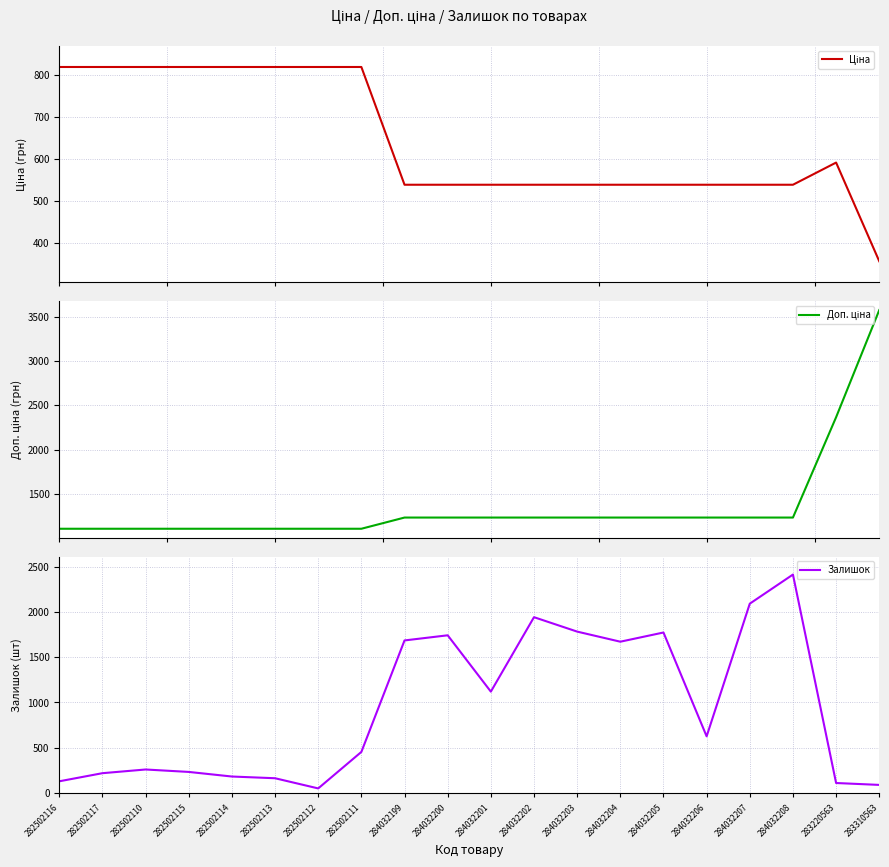

Reading right to left, what are all the values shown in this chart?

Ціна: 357.4	591.6	539.0	539.0	539.0	539.0	539.0	539.0	539.0	539.0	539.0	539.0	818.5	818.5	818.5	818.5	818.5	818.5	818.5	818.5
Доп. ціна: 3573.9	2366.5	1235.4	1235.4	1235.4	1235.4	1235.4	1235.4	1235.4	1235.4	1235.4	1235.4	1109.2	1109.2	1109.2	1109.2	1109.2	1109.2	1109.2	1109.2
Залишок: 85.0	106.0	2419.0	2096.0	624.0	1776.0	1674.0	1786.0	1946.0	1120.0	1745.0	1688.0	451.0	46.0	159.0	178.0	229.0	256.0	215.0	125.0